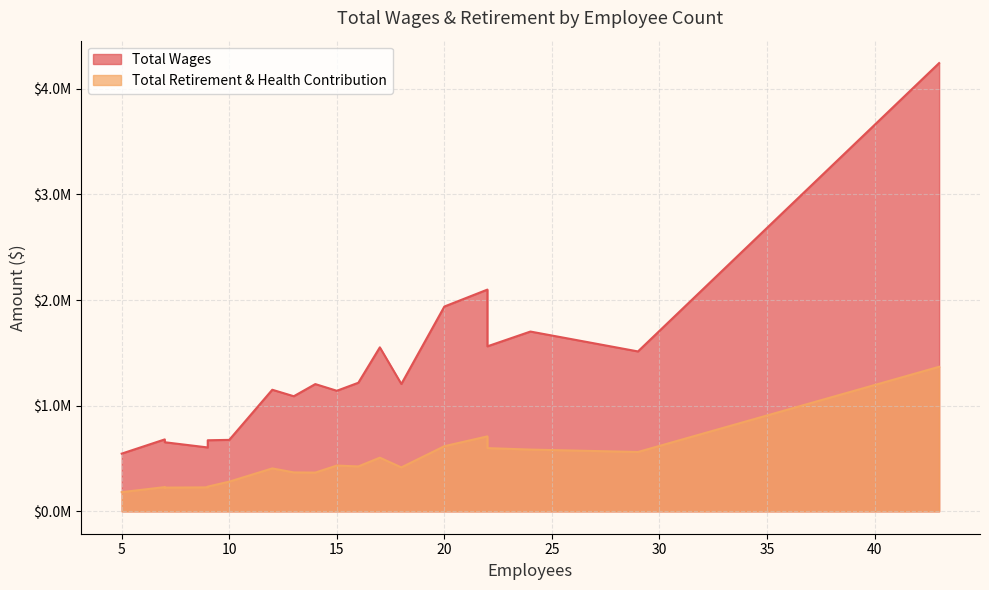

List the labels in order of Total Retirement & Health Contribution value, smallest first.

5, 7, 7, 9, 7, 9, 10, 14, 13, 12, 18, 16, 15, 17, 29, 24, 22, 20, 22, 43